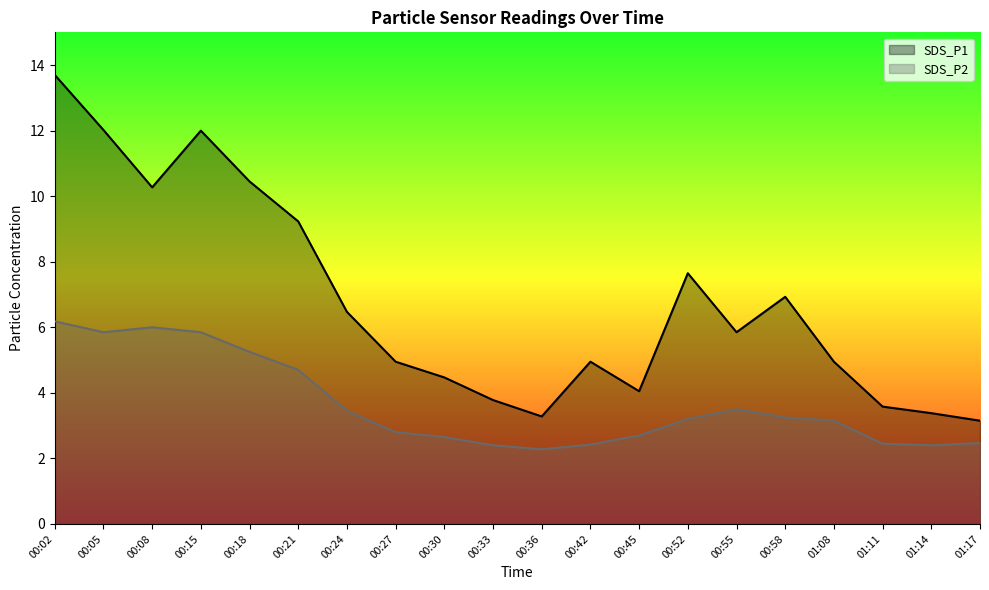

What is the label of the 17th point from the left?

01:08